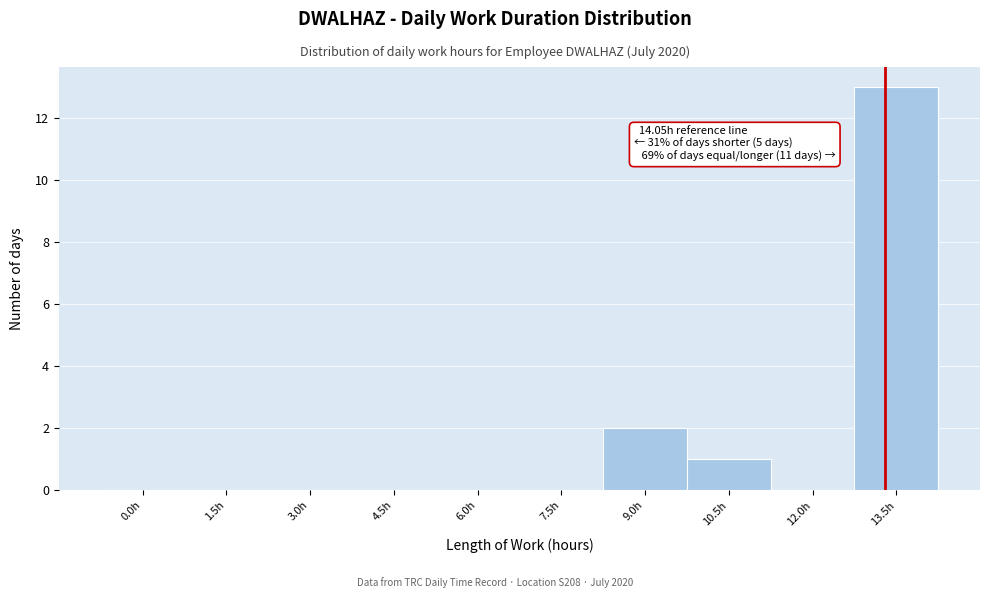

Reading left to right, what are all the values shown in this chart?

0.0h=0	1.5h=0	3.0h=0	4.5h=0	6.0h=0	7.5h=0	9.0h=2	10.5h=1	12.0h=0	13.5h=13